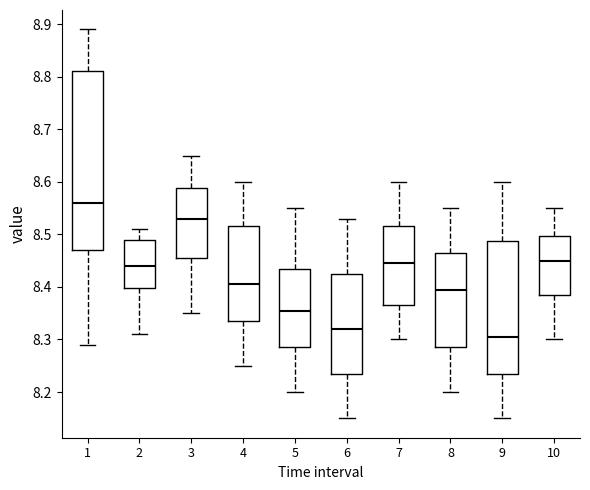

Reading left to right, transcribe this box plot: for each box, give where its median line is, the range the box spans, and where its two whiskers end, as read against the y-axis. The values are not printed on the chart, so give them approximately, as read against the axis.

1: median 8.56, box 8.47 to 8.81, whiskers 8.29 to 8.89
2: median 8.44, box 8.40 to 8.49, whiskers 8.31 to 8.51
3: median 8.53, box 8.46 to 8.59, whiskers 8.35 to 8.65
4: median 8.41, box 8.34 to 8.52, whiskers 8.25 to 8.60
5: median 8.36, box 8.29 to 8.44, whiskers 8.20 to 8.55
6: median 8.32, box 8.24 to 8.43, whiskers 8.15 to 8.53
7: median 8.45, box 8.37 to 8.52, whiskers 8.30 to 8.60
8: median 8.40, box 8.29 to 8.47, whiskers 8.20 to 8.55
9: median 8.31, box 8.24 to 8.49, whiskers 8.15 to 8.60
10: median 8.45, box 8.39 to 8.50, whiskers 8.30 to 8.55